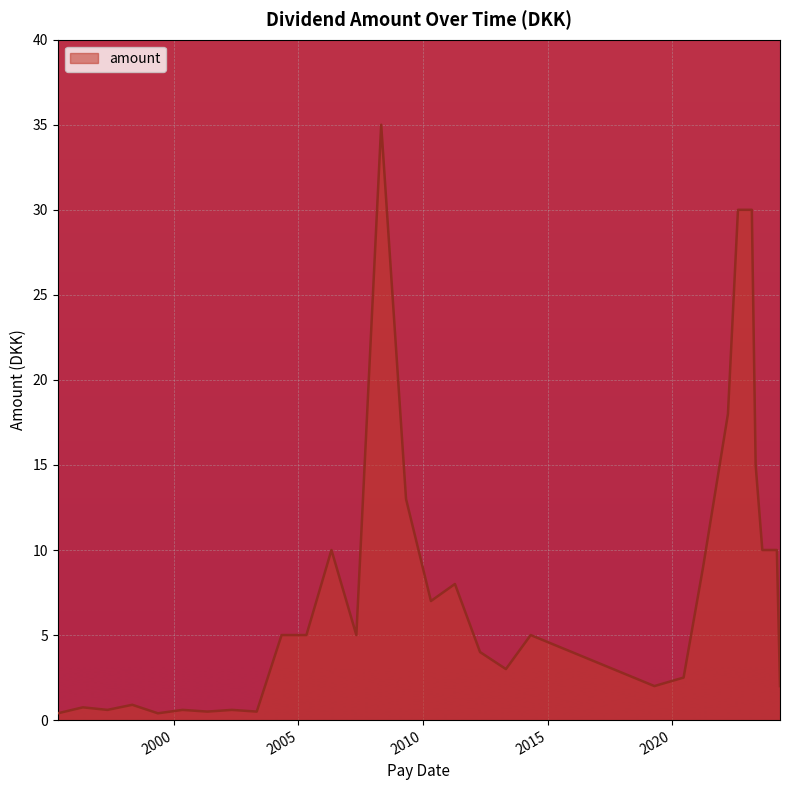

How many values are below 5?

16